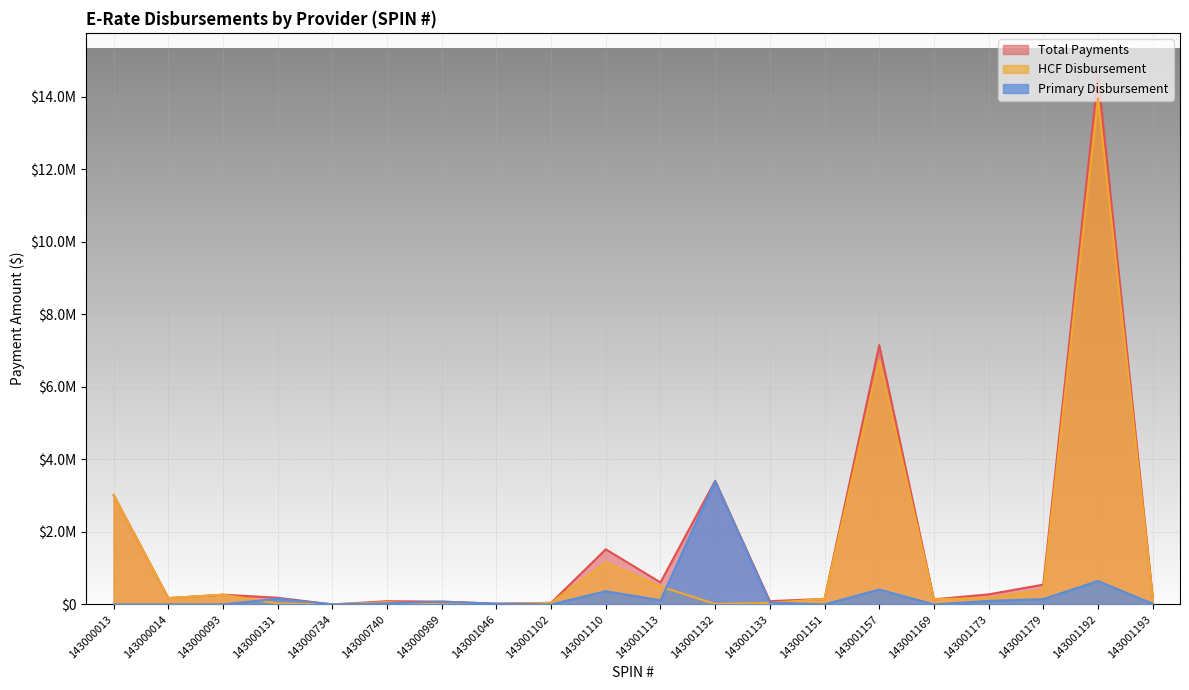

What are all the series names shown in the legend?

Total Payments, HCF Disbursement, Primary Disbursement